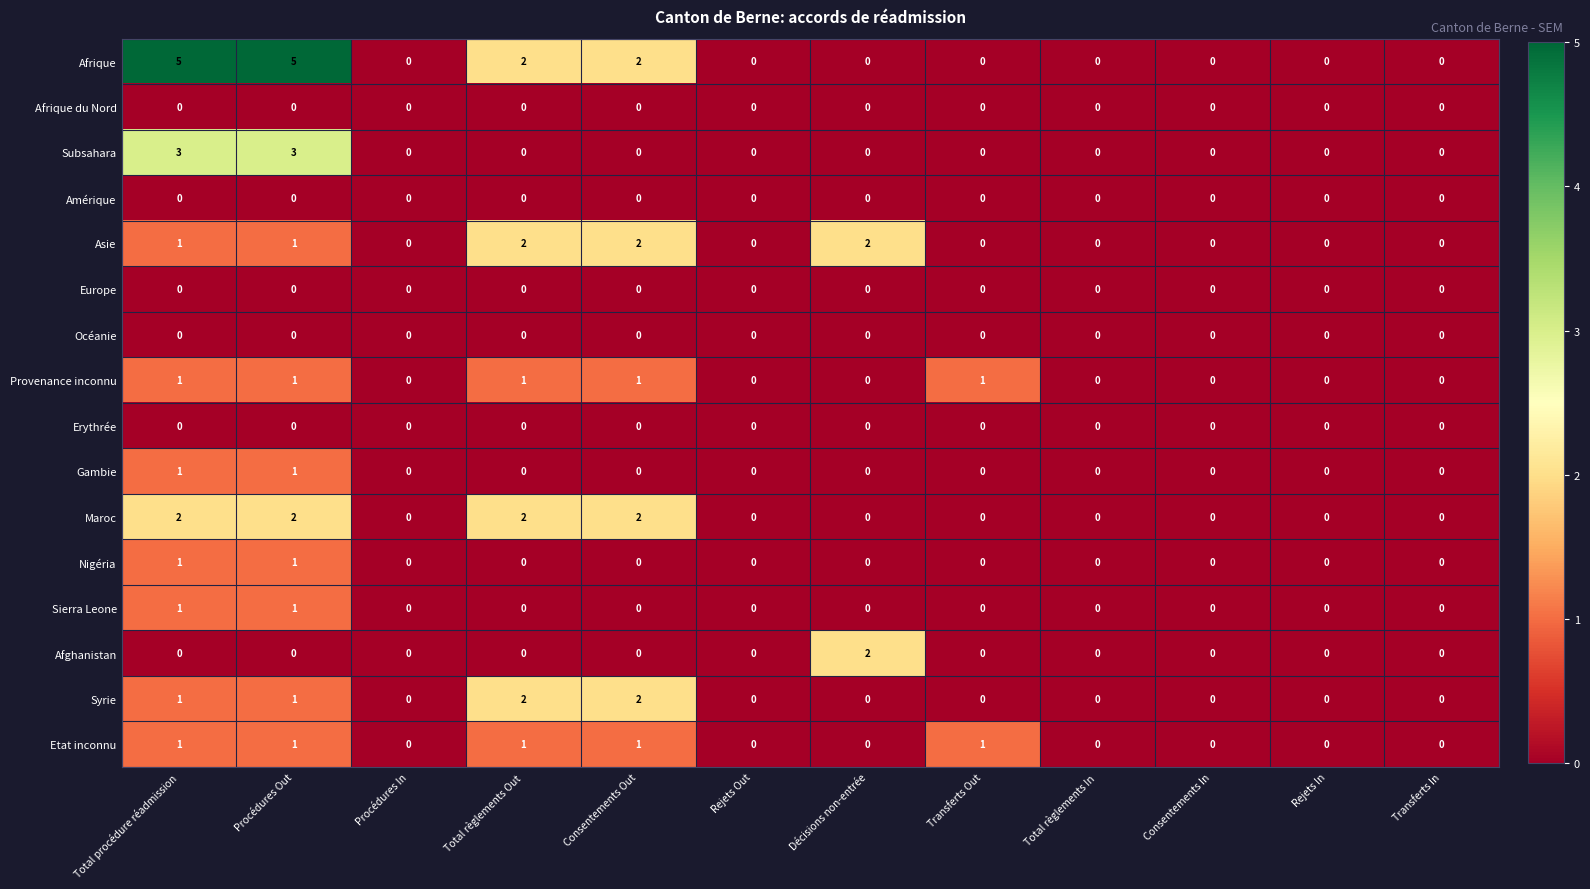

Is the value of Europe at Rejets Out greater than the value of Subsahara at Procédures Out?

No